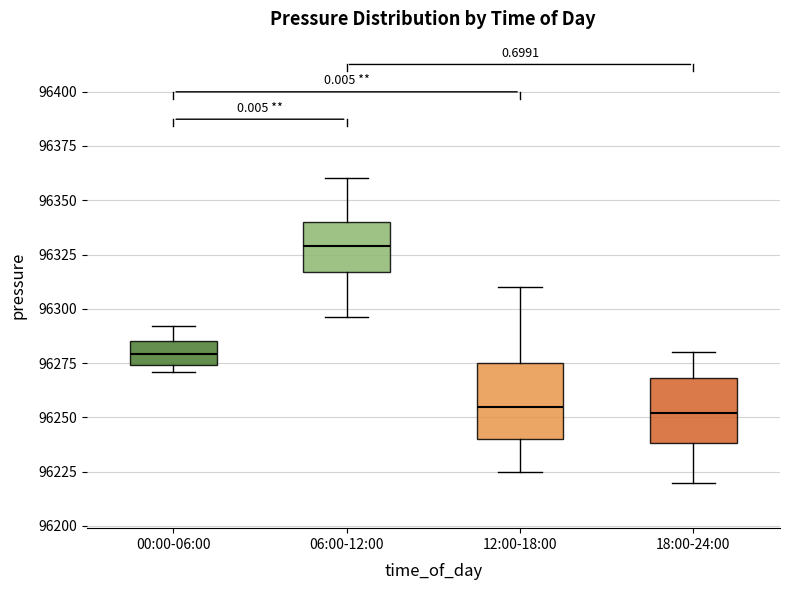

Where does the median line of the box for 00:00-06:00 sit on the y-axis? The values are not printed on the chart, so give them approximately, as read against the axis.

96280